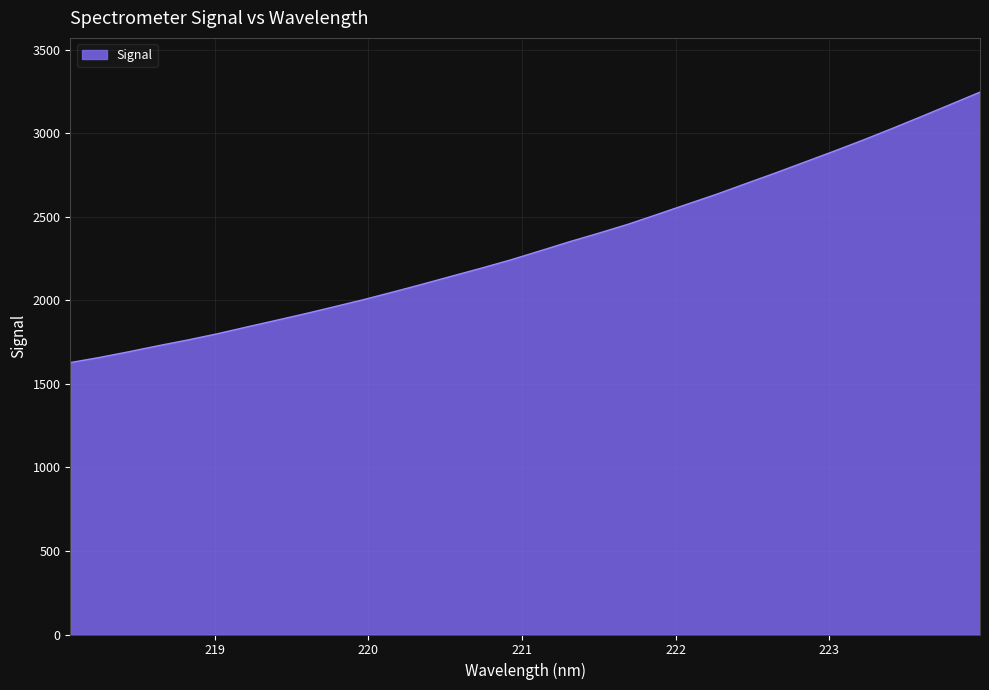

What is the difference between the maximum and minimum values?

1619.2